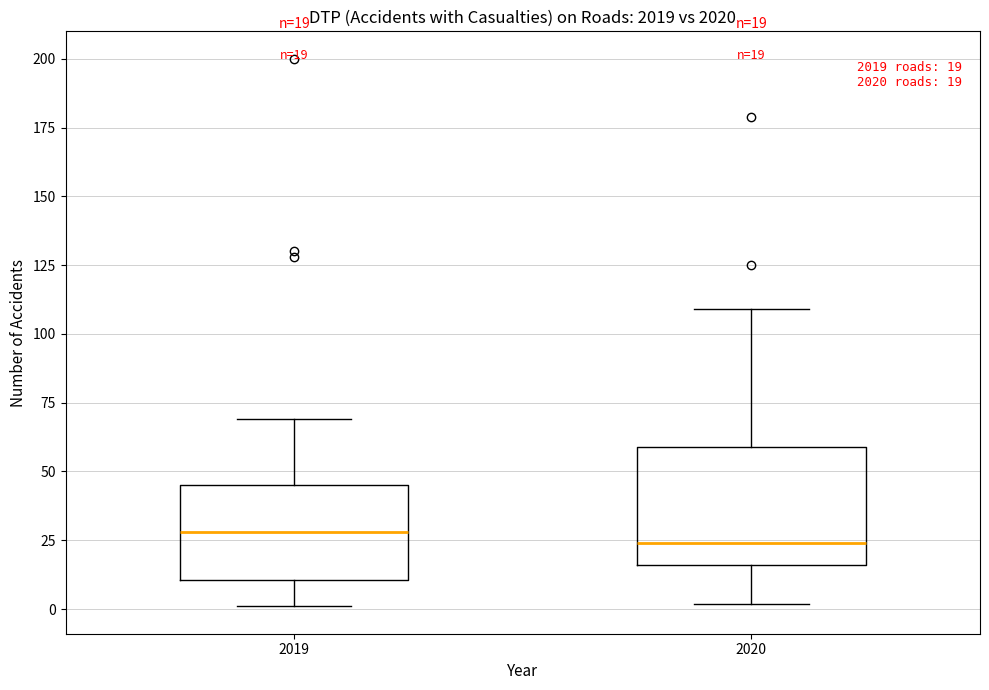

Which box is the tallest, from its lower edge to its upper edge?

2020